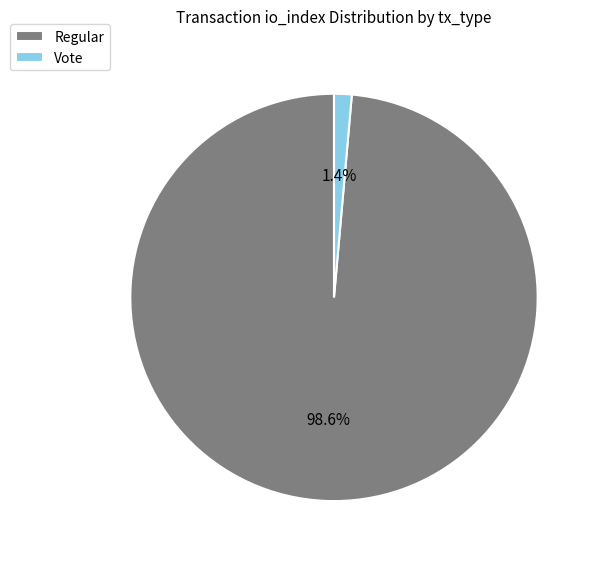

What percentage do Vote and Regular together represent?

100.0%